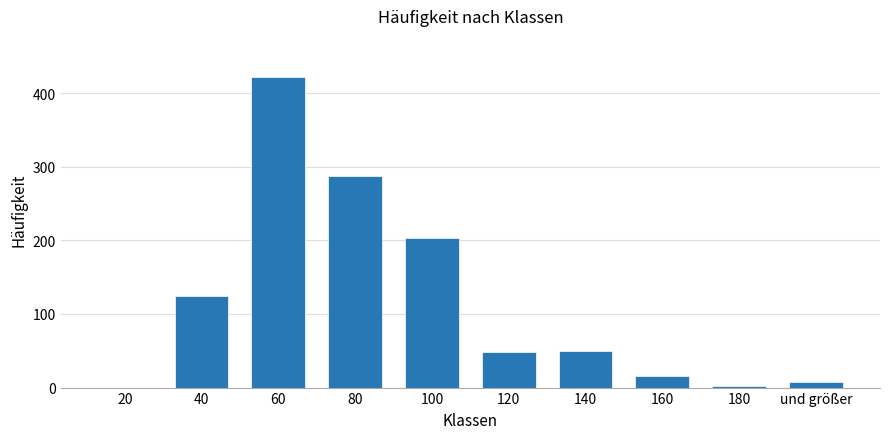

Where does the data first go above 50?

40